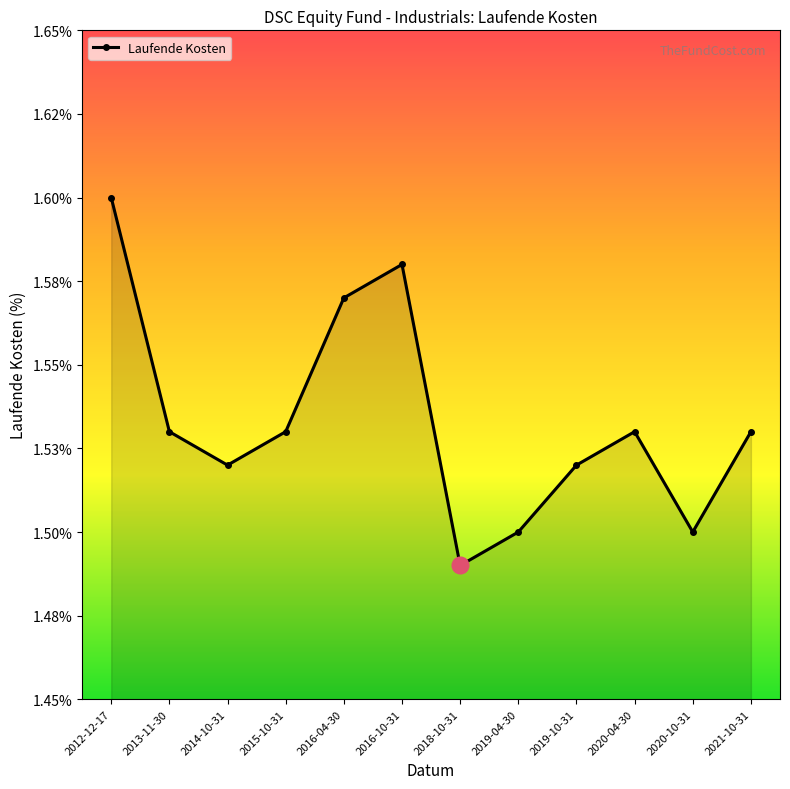

What is the difference between the maximum and minimum values?

0.1